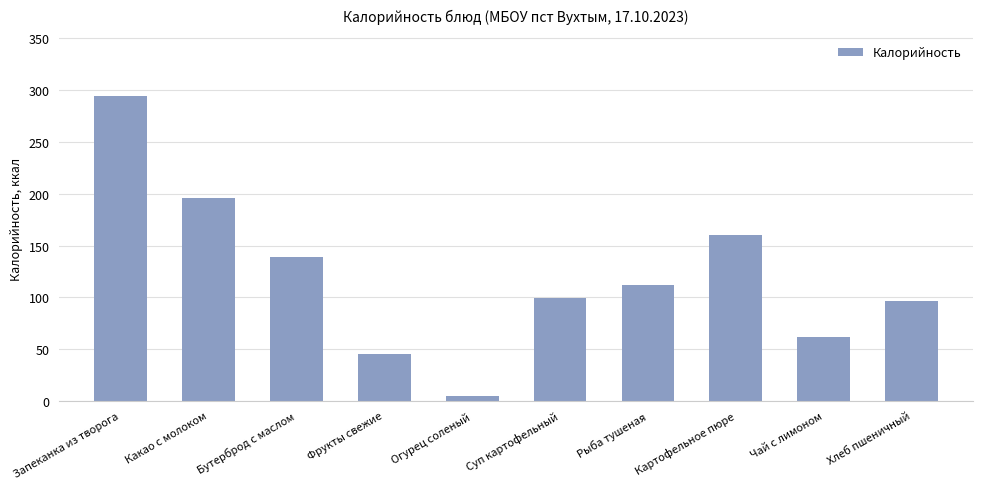

How many values exceed 112?

5